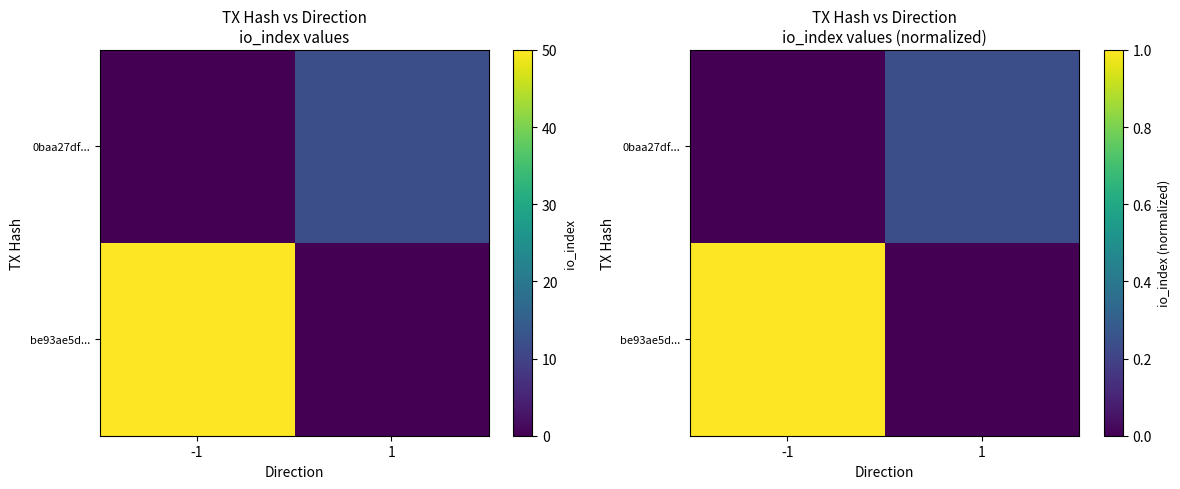

List the labels in order of 0baa27df... value, smallest first.

-1, 1